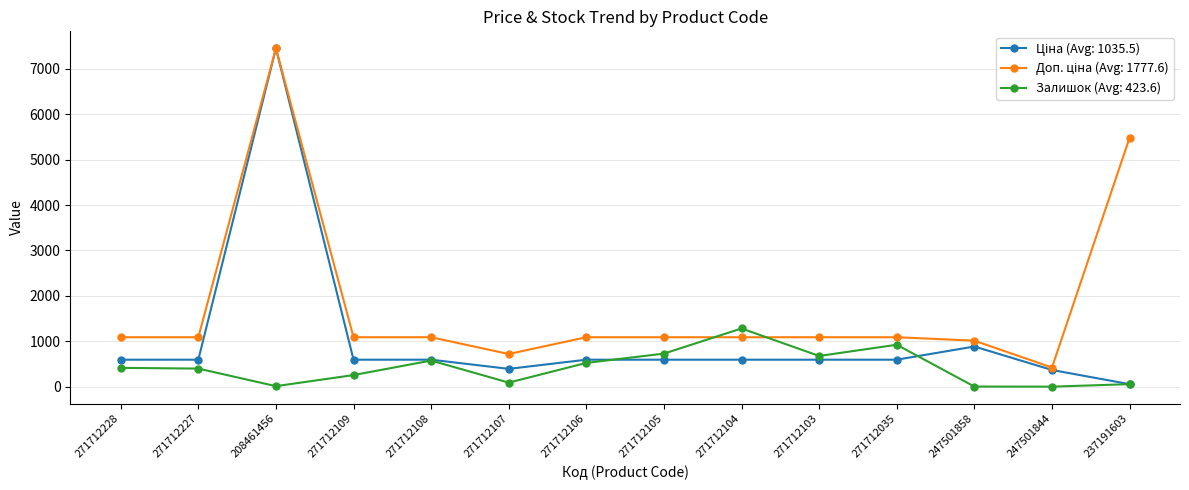

What is the total value across all series at 271712105?

2410.6